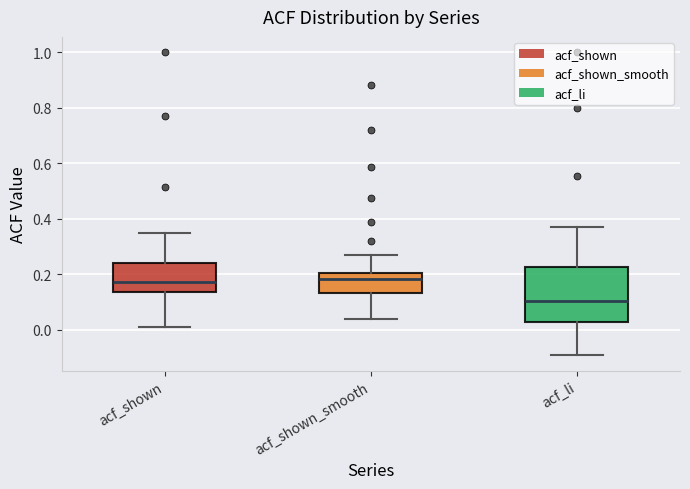

Reading left to right, transcribe this box plot: for each box, give where its median line is, the range the box spans, and where its two whiskers end, as read against the y-axis. The values are not printed on the chart, so give them approximately, as read against the axis.

acf_shown: median 0.18, box 0.14 to 0.24, whiskers 0.02 to 0.36
acf_shown_smooth: median 0.18, box 0.14 to 0.20, whiskers 0.04 to 0.26
acf_li: median 0.10, box 0.02 to 0.22, whiskers -0.10 to 0.38